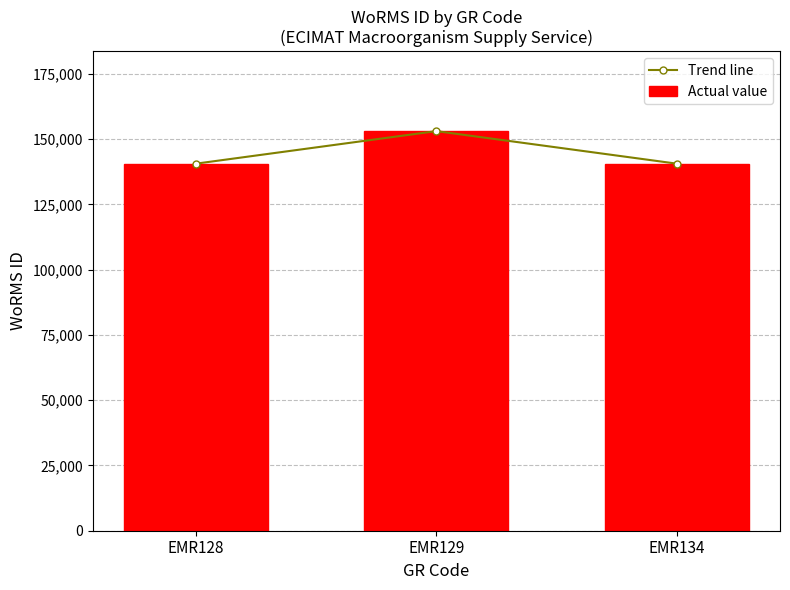

At how many categories does at least one series exceed 145924?

1